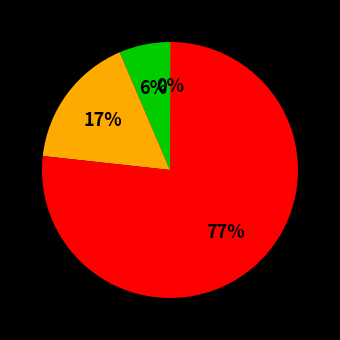

To the nearest percent, what is the difference between the largest and smallest slice percentages?

77%